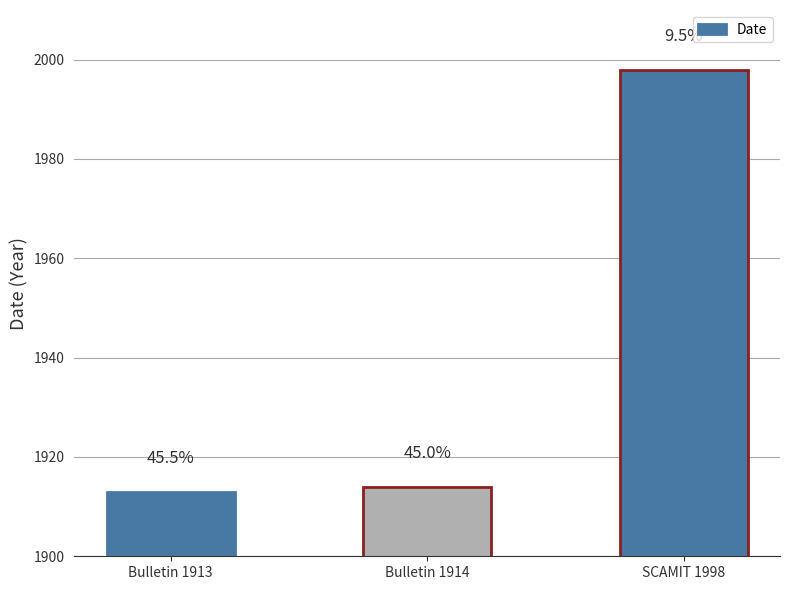

What value does the data have at Bulletin 1913?

1913